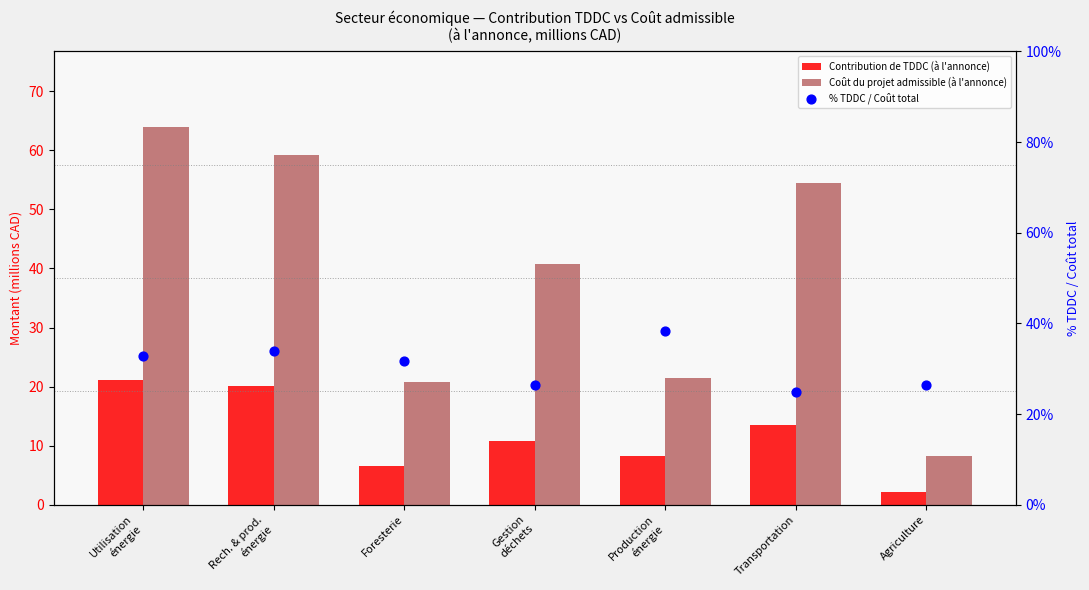

Which series reaches the minimum Y coordinate?

Contribution de TDDC (à l'annonce)